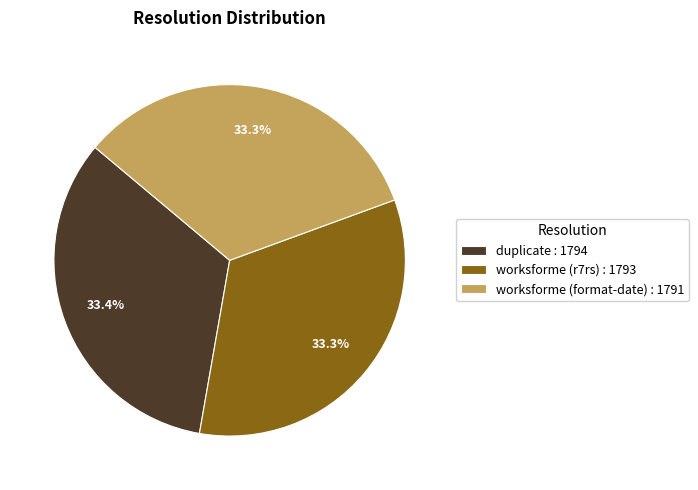

What percentage do worksforme (r7rs) : 1793 and worksforme (format-date) : 1791 together represent?

66.6%